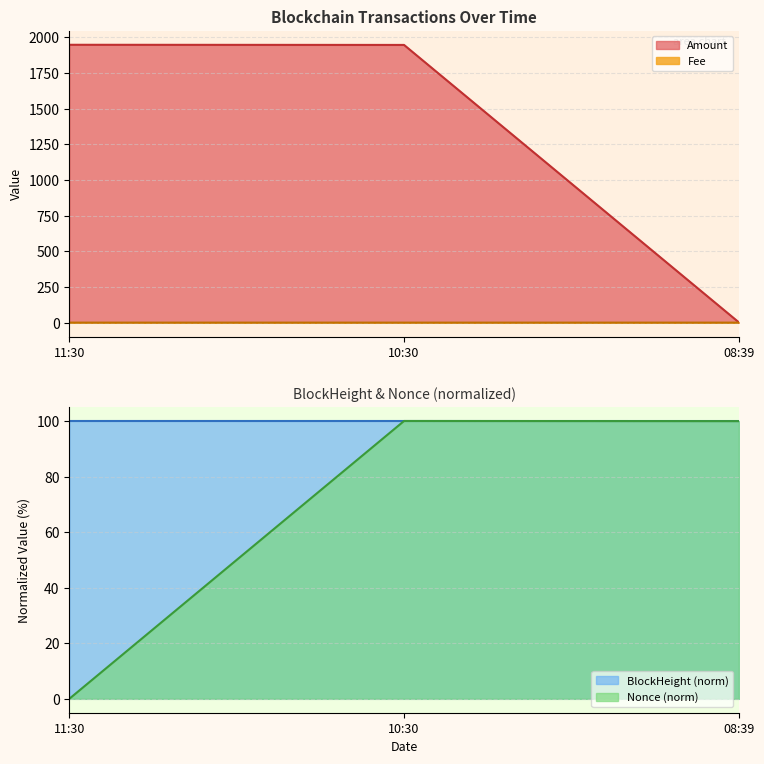

Does the chart display data point markers on the line(s)?

No